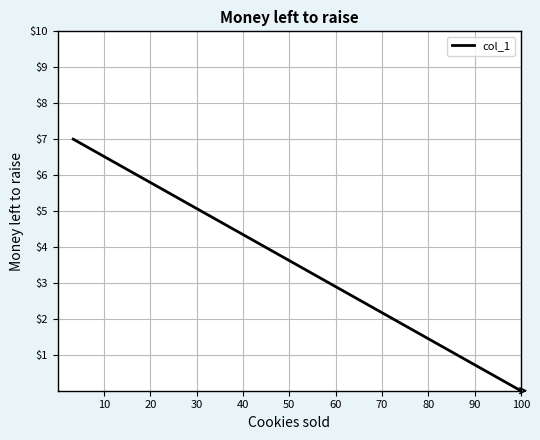

Does the chart have visible grid lines?

Yes